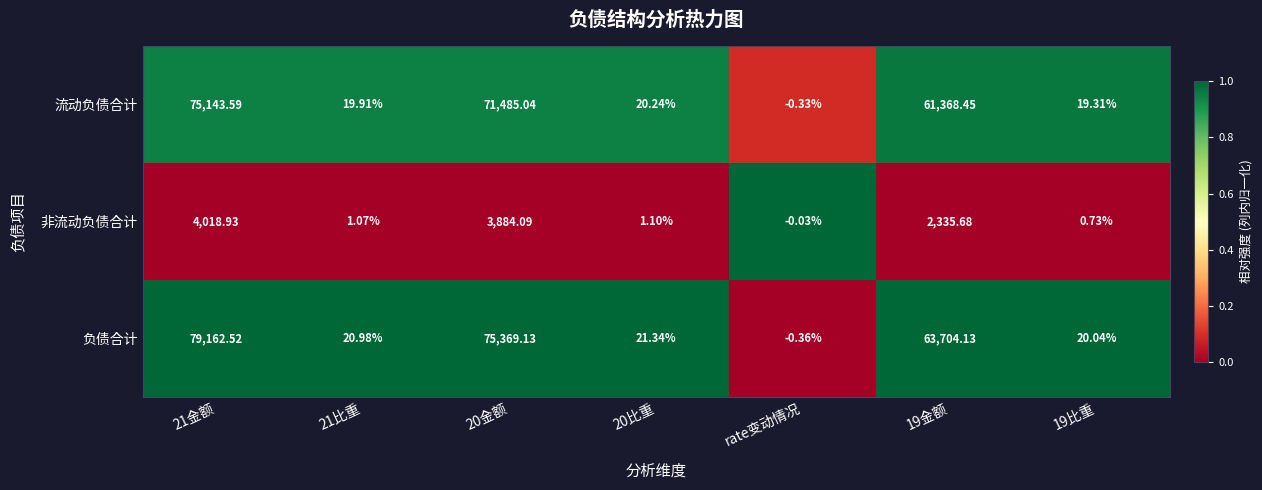

Between 19金额 and 19比重, which series saw the biggest shift?

负债合计